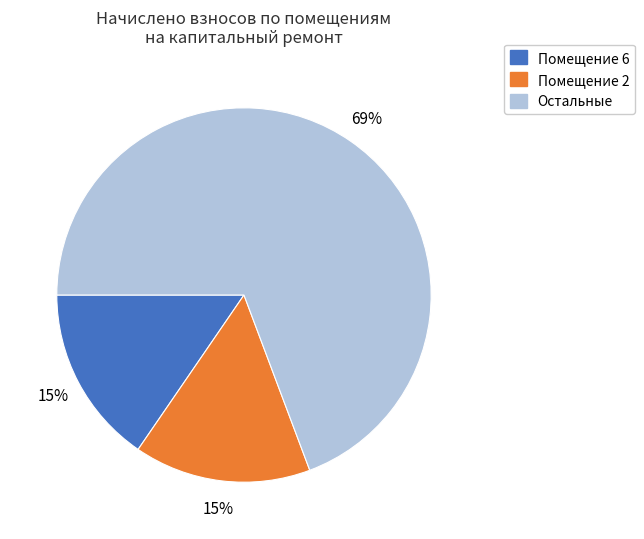

How many segments does this pie chart have?

3